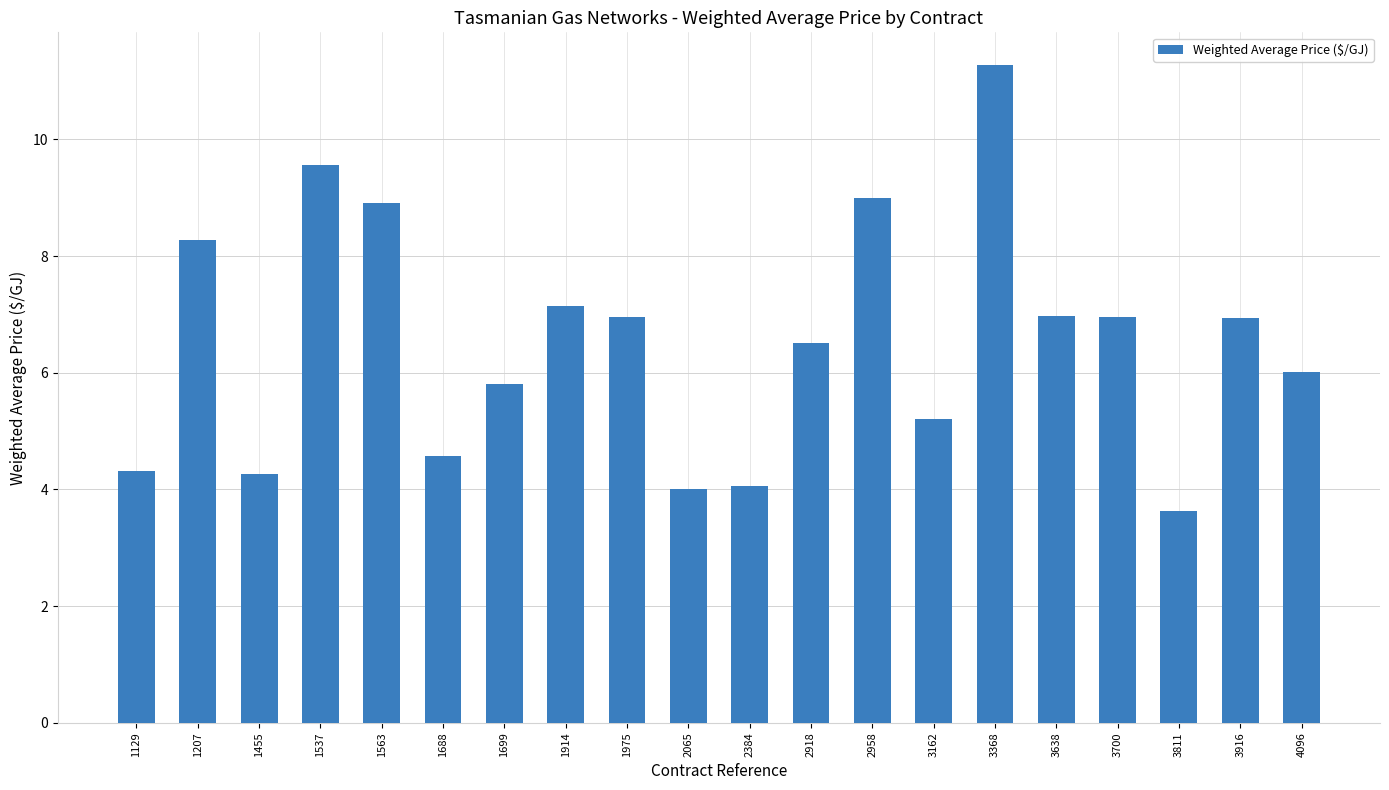

What is the difference between the values at 2065 and 1537?

5.6